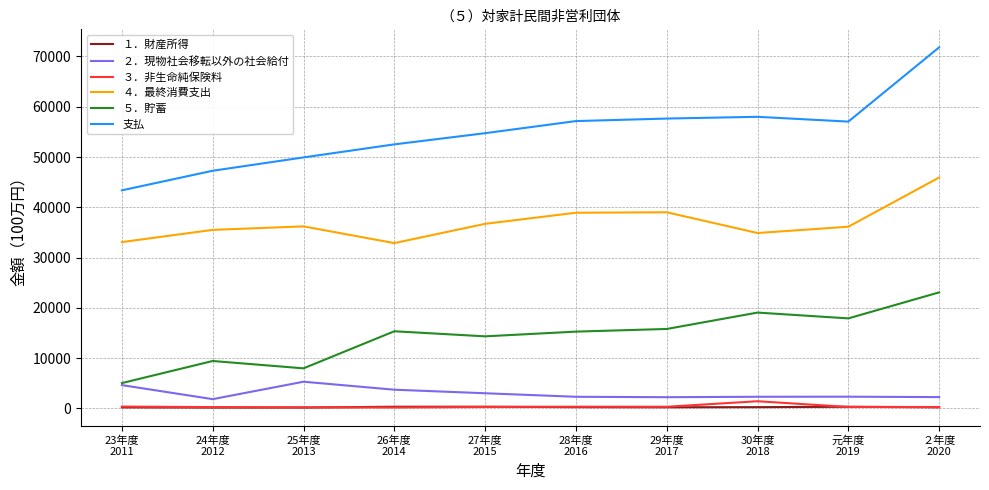

What is the maximum value shown in the chart?

71809